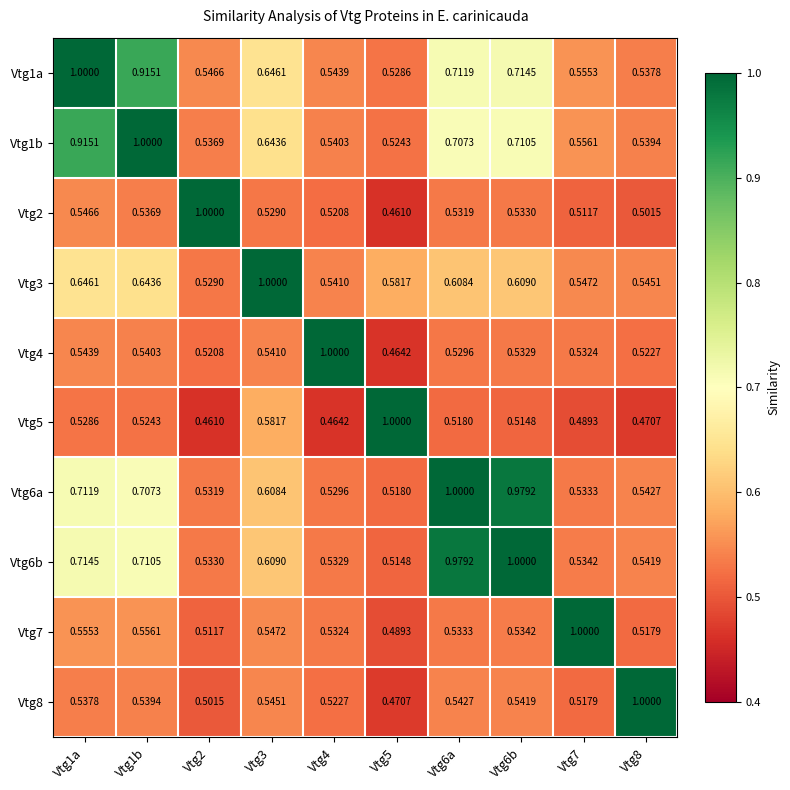

Is the value of Vtg5 at Vtg1a greater than the value of Vtg1a at Vtg4?

No